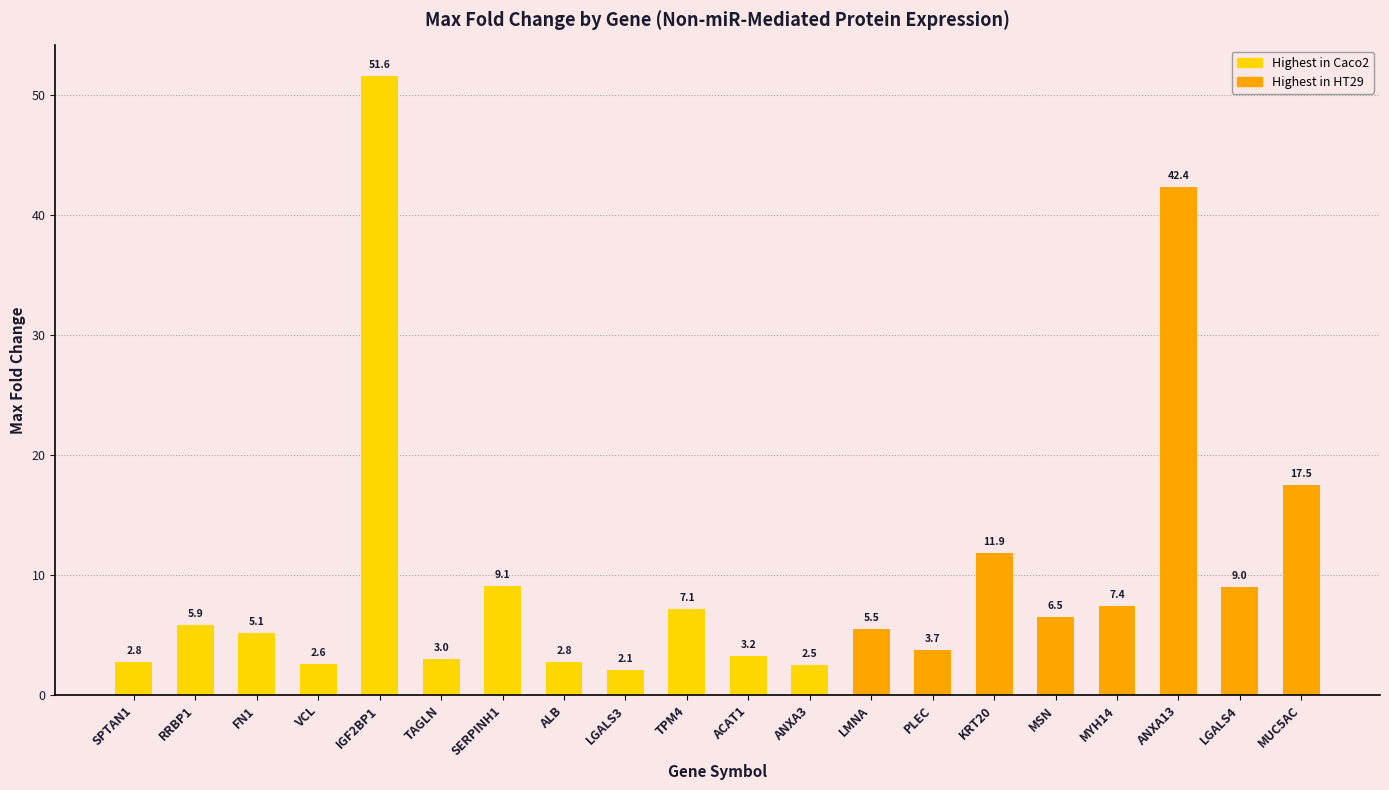

Does the chart contain any negative values?

No